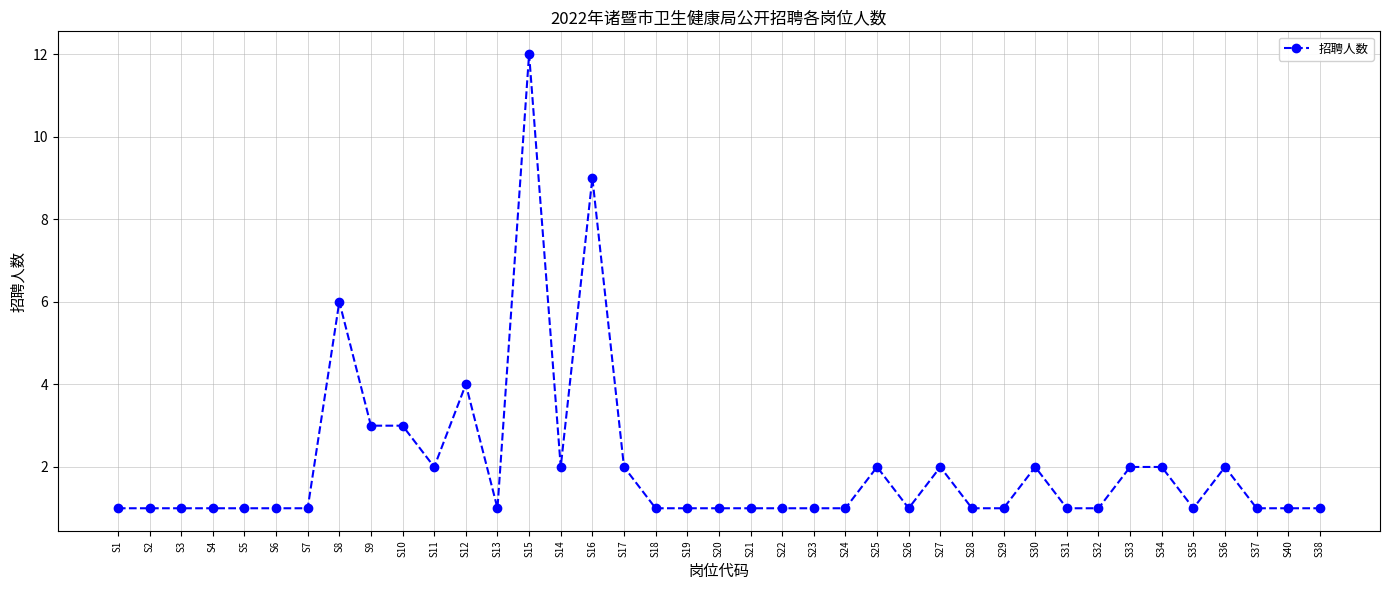

Which label corresponds to the largest value in the chart?

S15